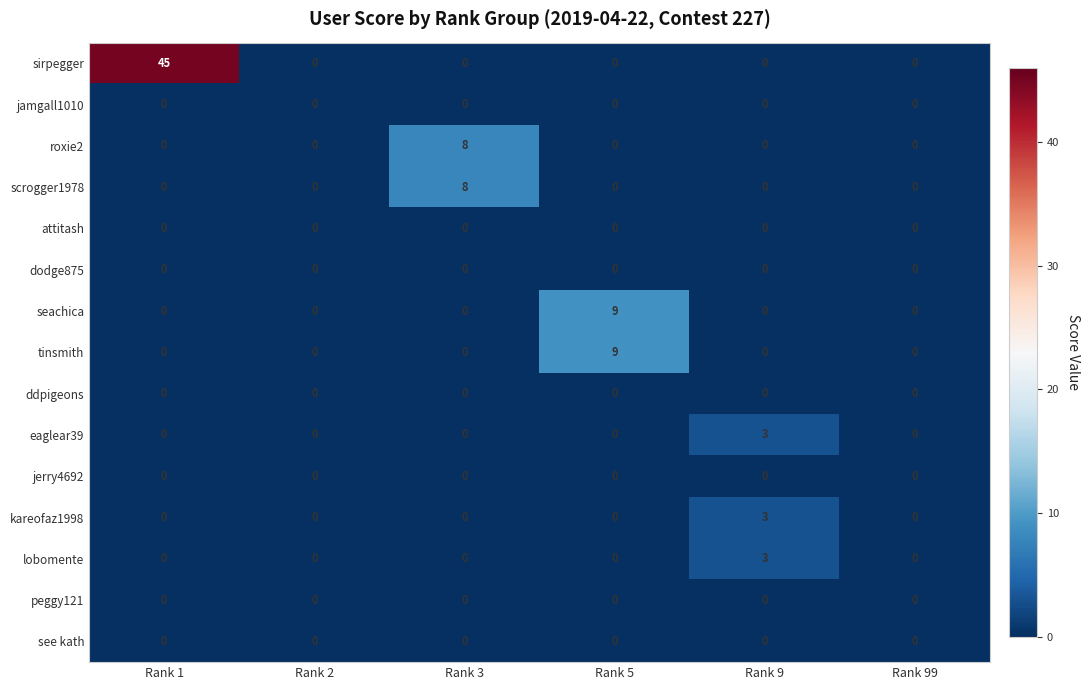

How many distinct data groups are displayed?

15